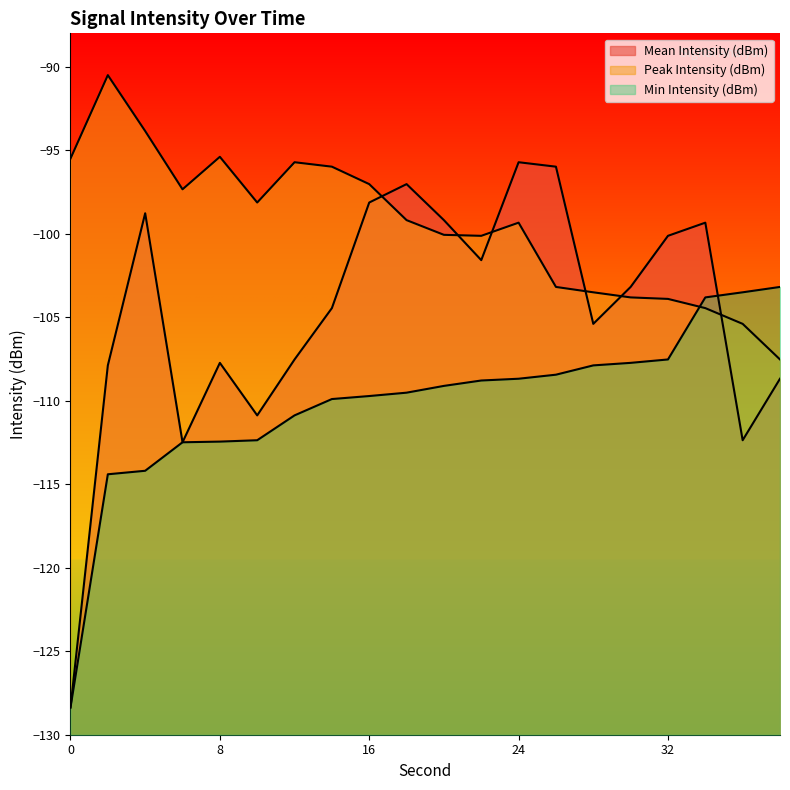

List the series in order of their overall mean, lowest first.

Min Intensity (dBm), Mean Intensity (dBm), Peak Intensity (dBm)